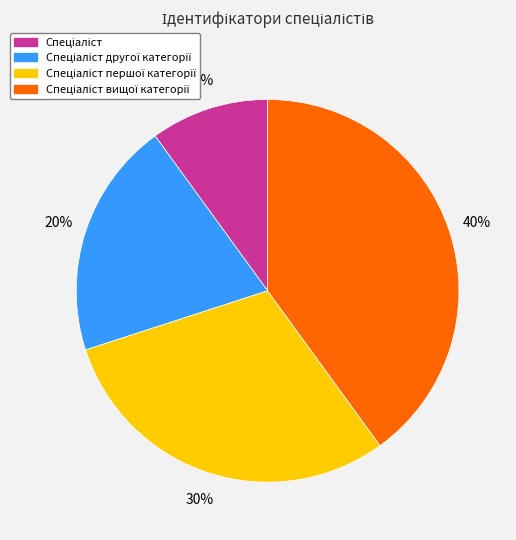

To the nearest percent, what is the average slice percentage?

25%